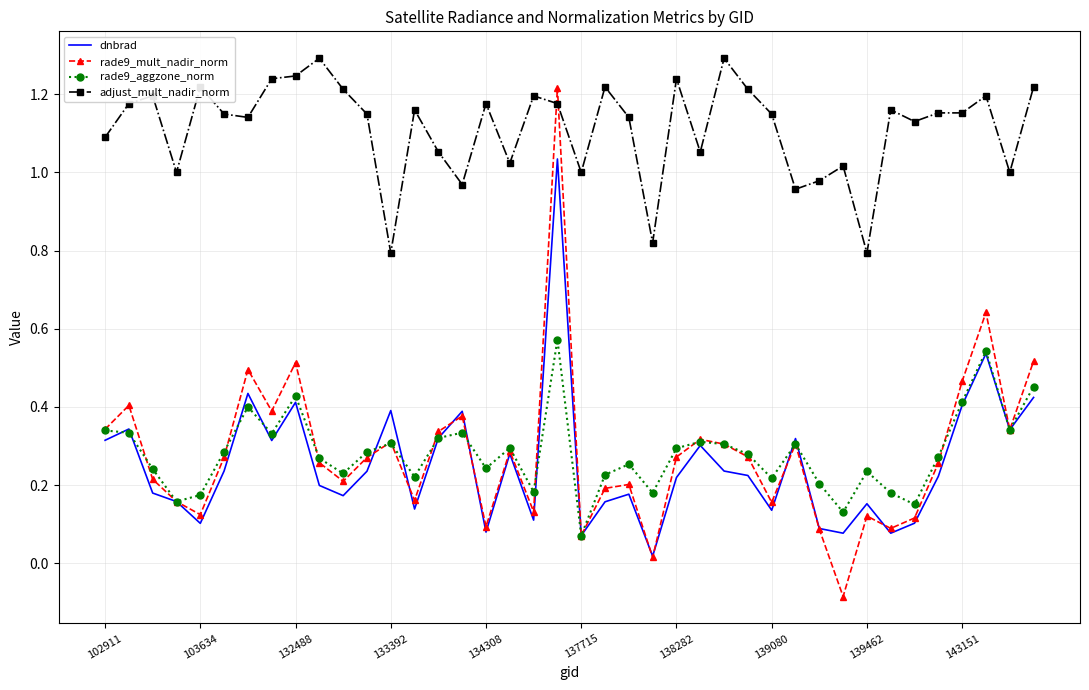

What are all the series names shown in the legend?

dnbrad, rade9_mult_nadir_norm, rade9_aggzone_norm, adjust_mult_nadir_norm